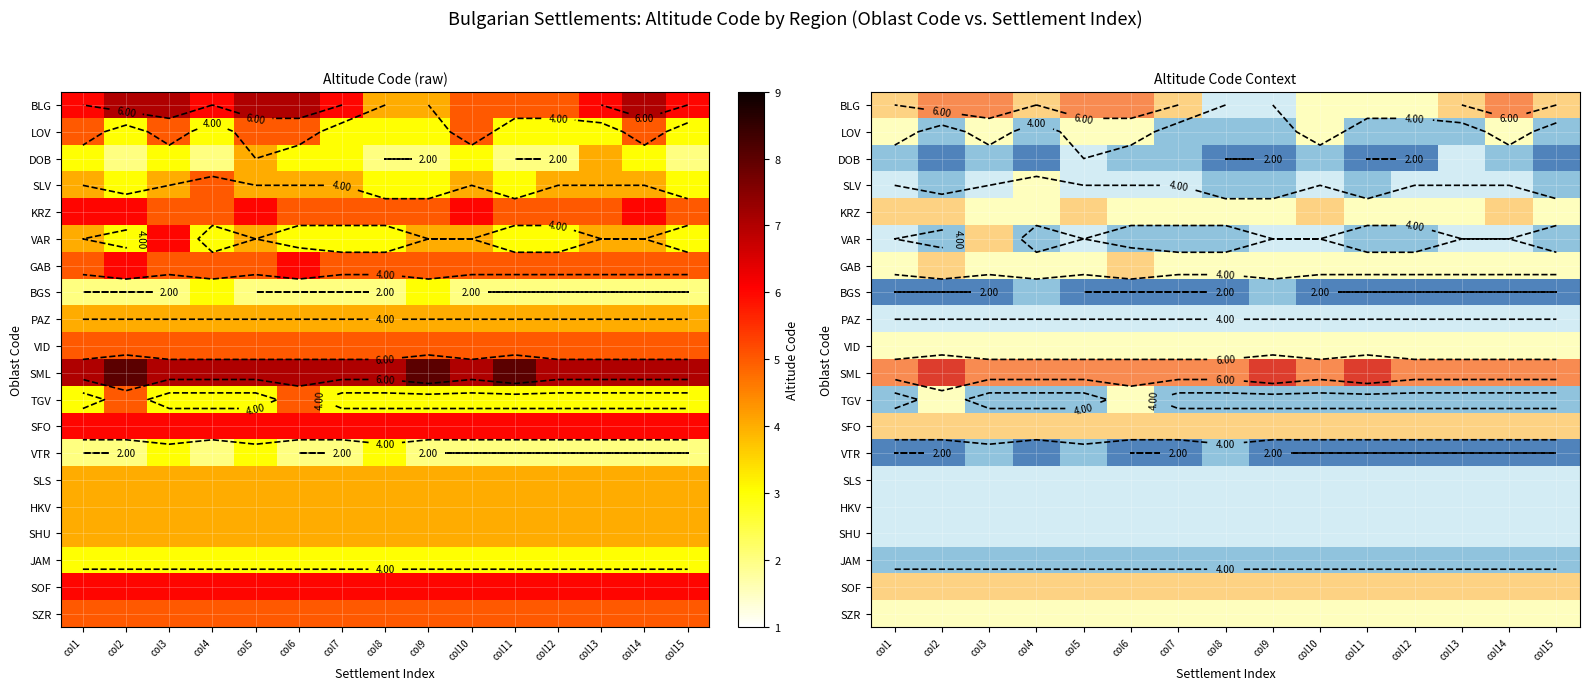

What is the lowest value of the PAZ series?

4